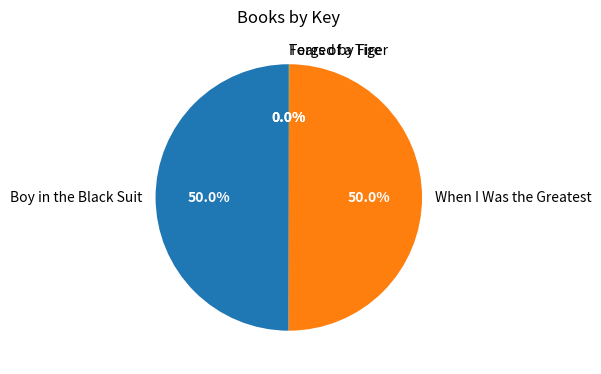

How much of the chart is everything except Boy in the Black Suit?

50.0%